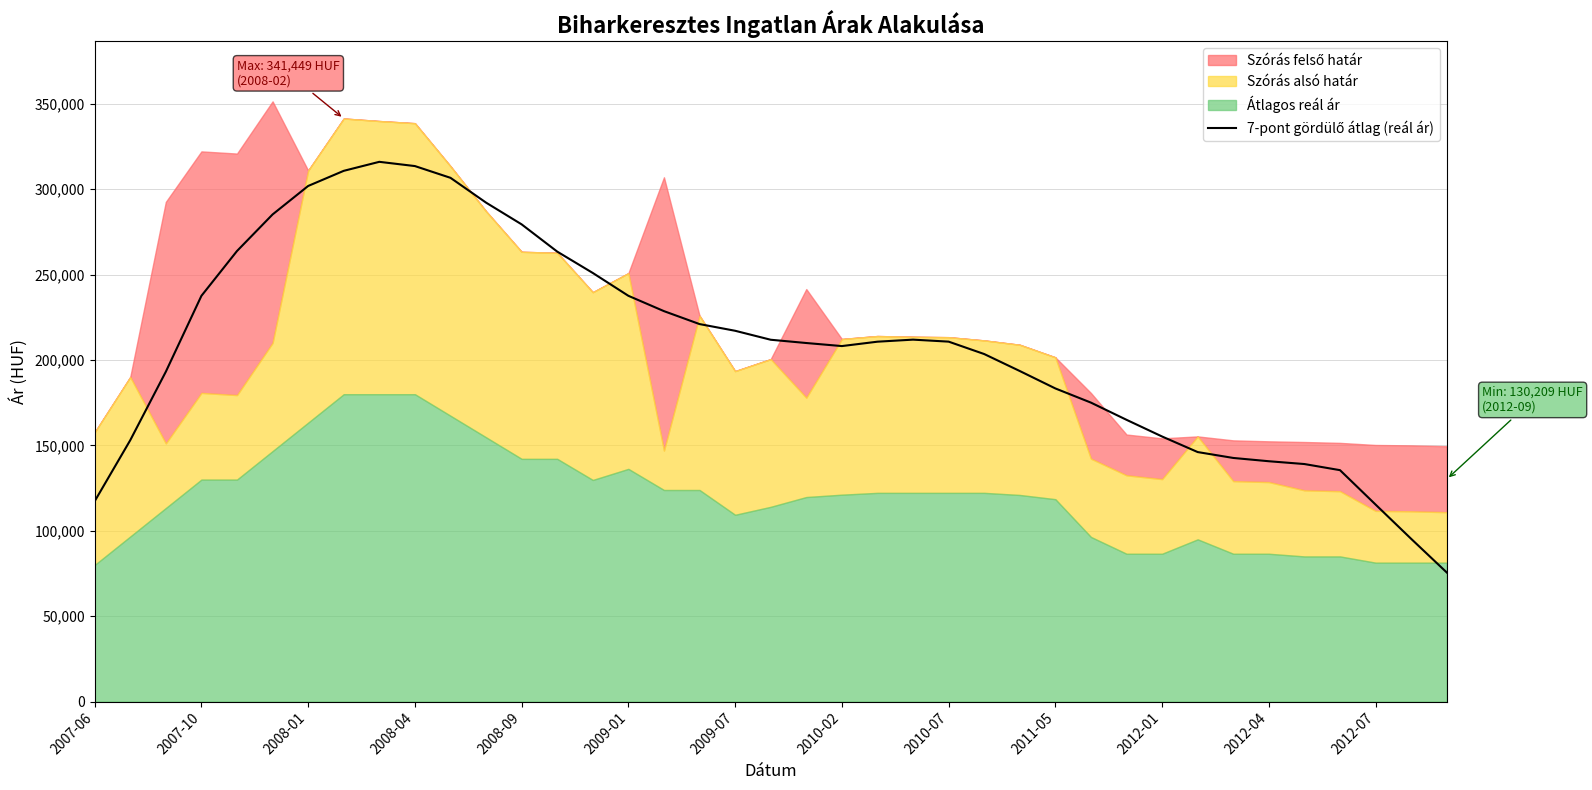

The value at 2010-07 is 210779.0. True or false?

True